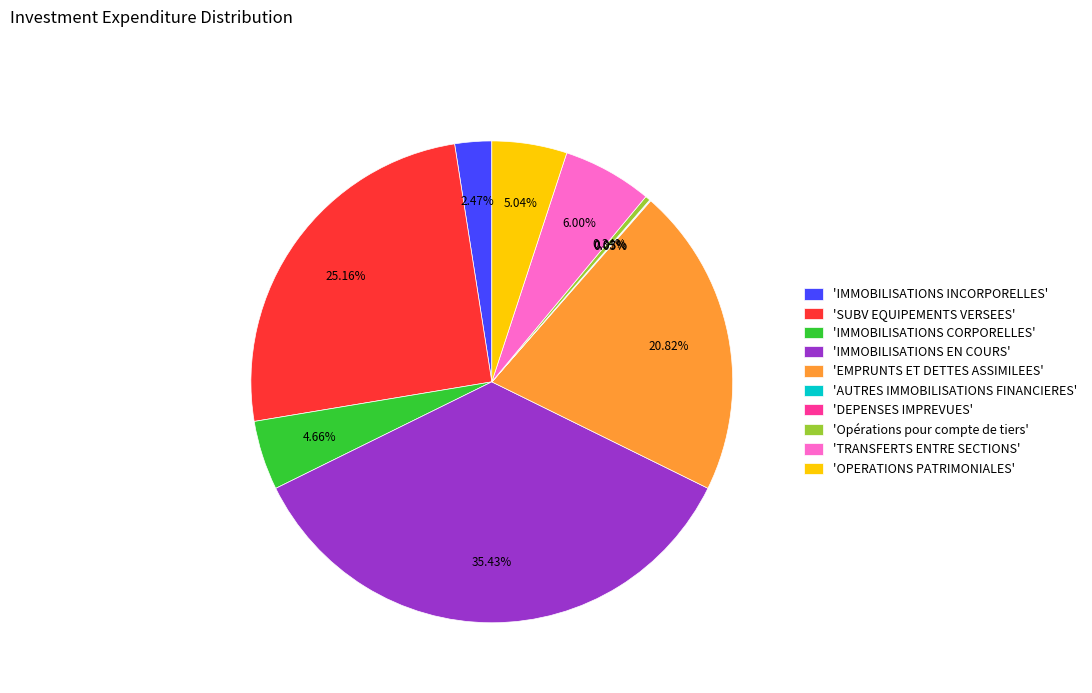

Do 'Opérations pour compte de tiers' and 'OPERATIONS PATRIMONIALES' together represent more than half of the pie?

No